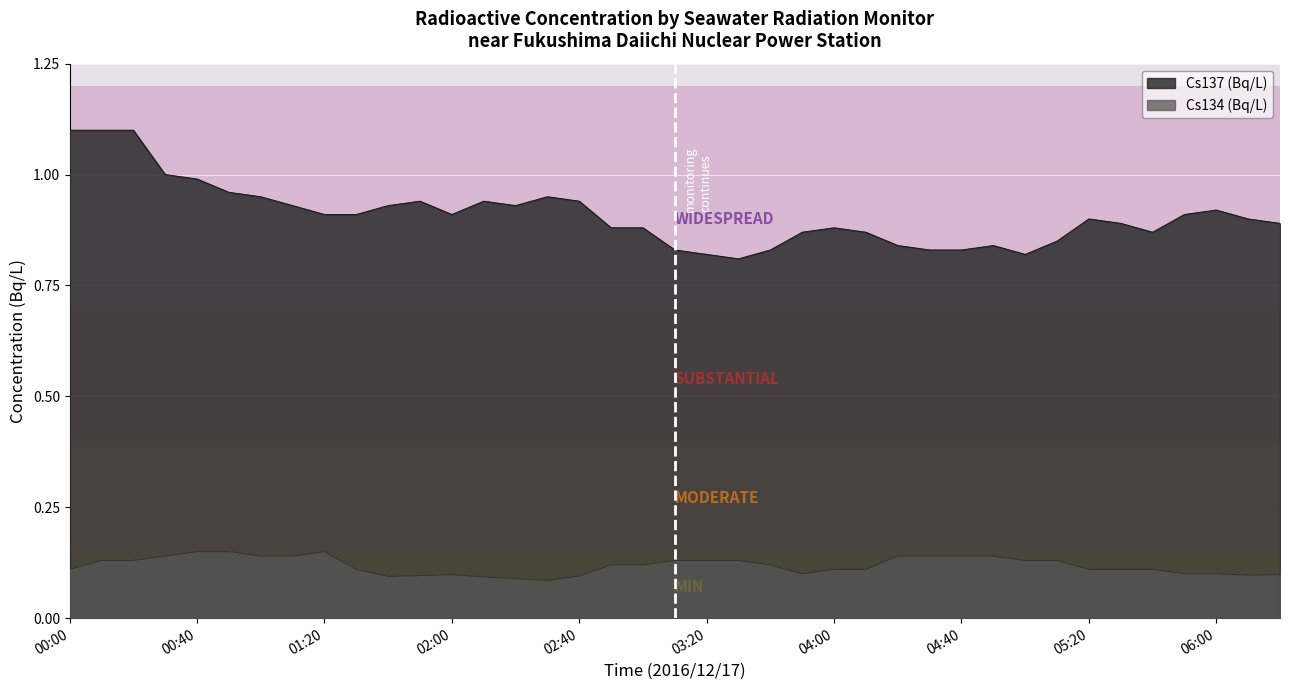

At which category does the chart reach its minimum across all series?

02:30